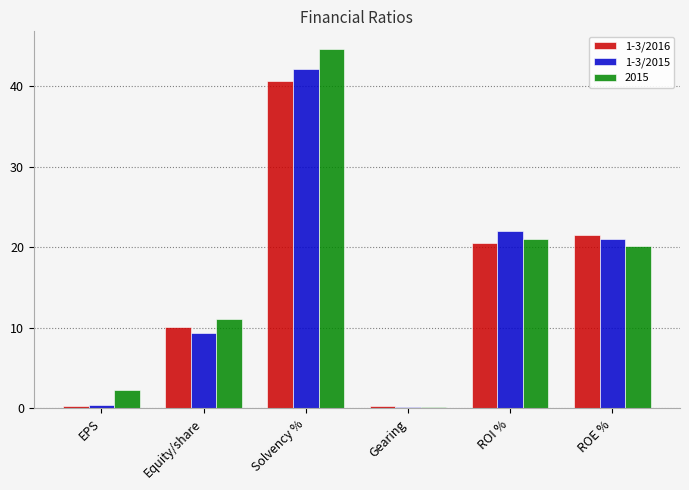

How many values in the 1-3/2016 series exceed 20?

3